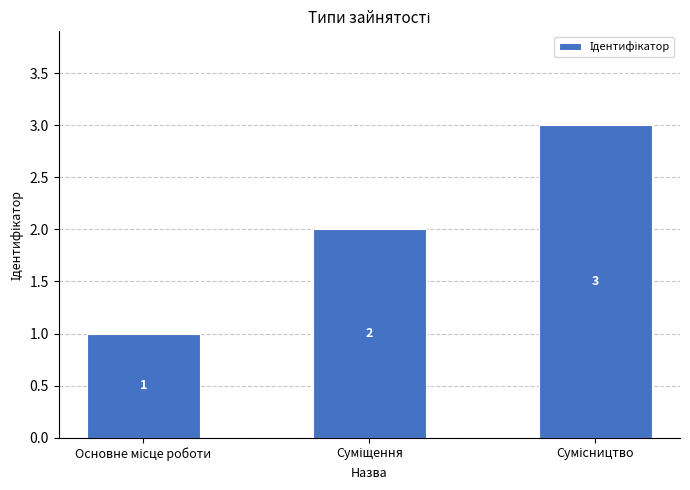

Reading left to right, extract all data points from this chart.

1	2	3